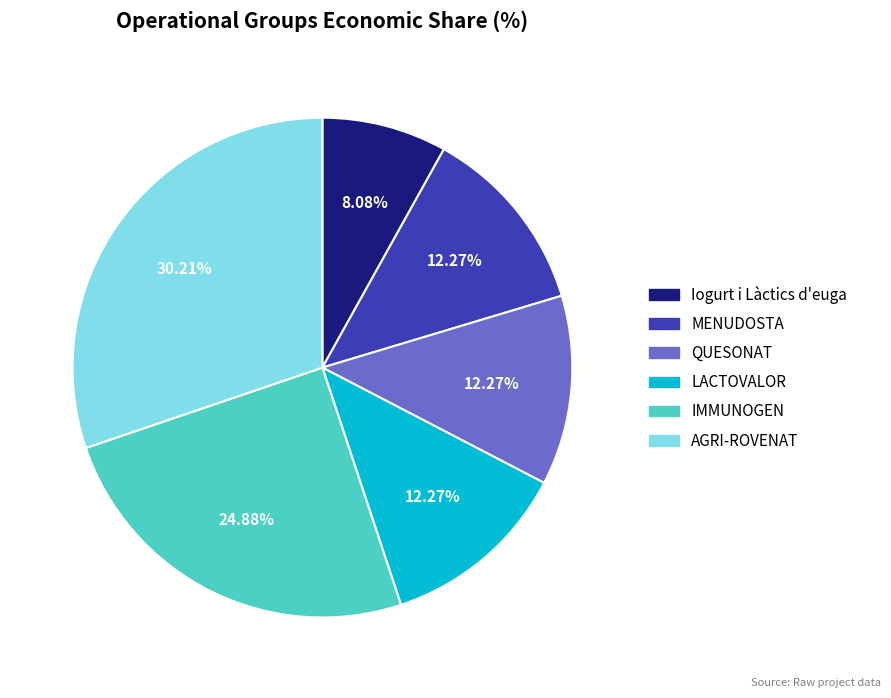

Count the number of slices in the pie.

6